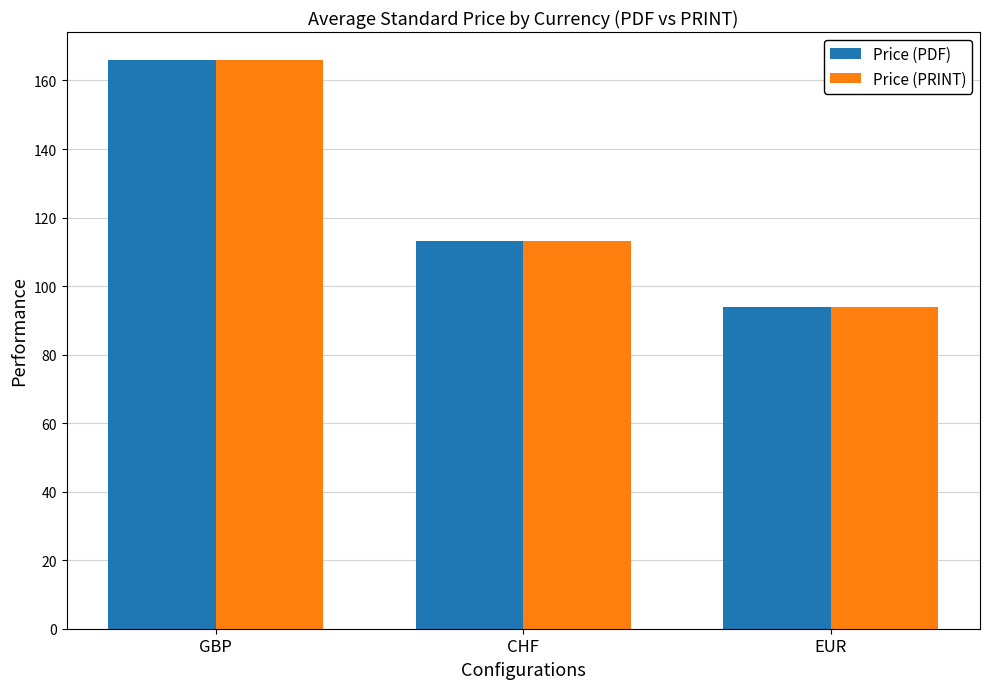

What is the sum of all Price (PRINT) values?

373.0